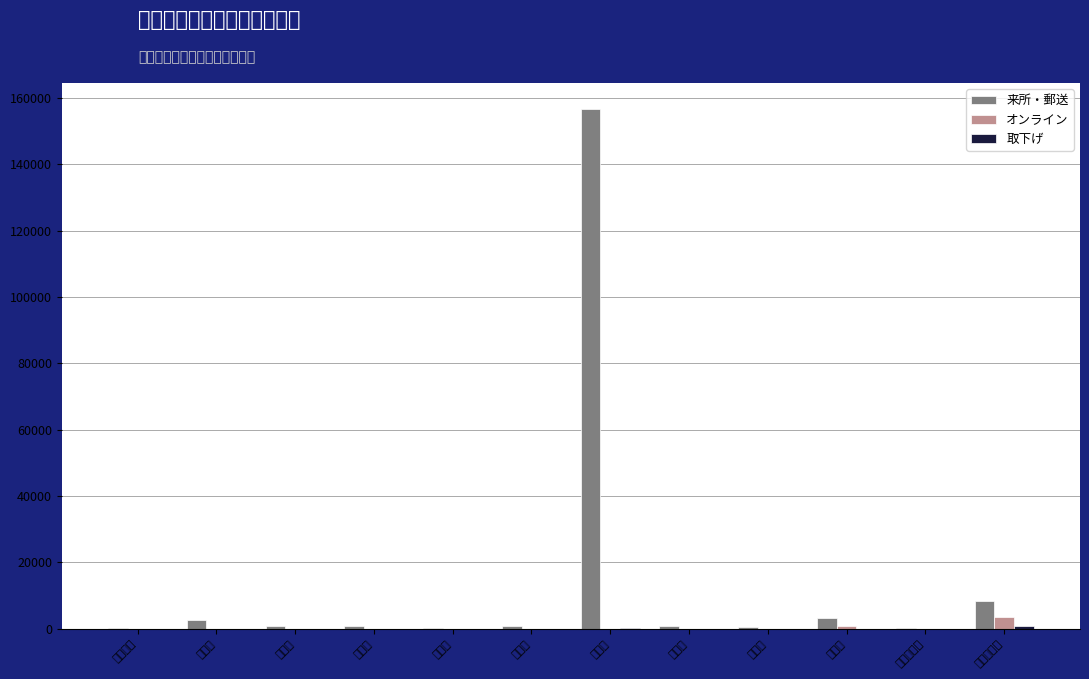

What is the sum of all 来所・郵送 values?

175290